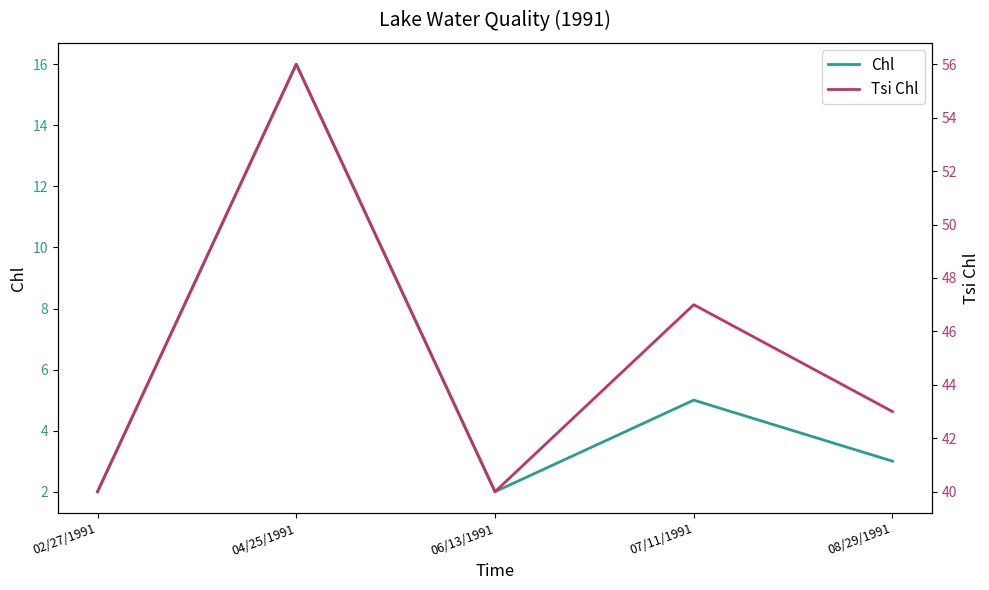

What is the difference between the highest and lowest values at 04/25/1991?

40